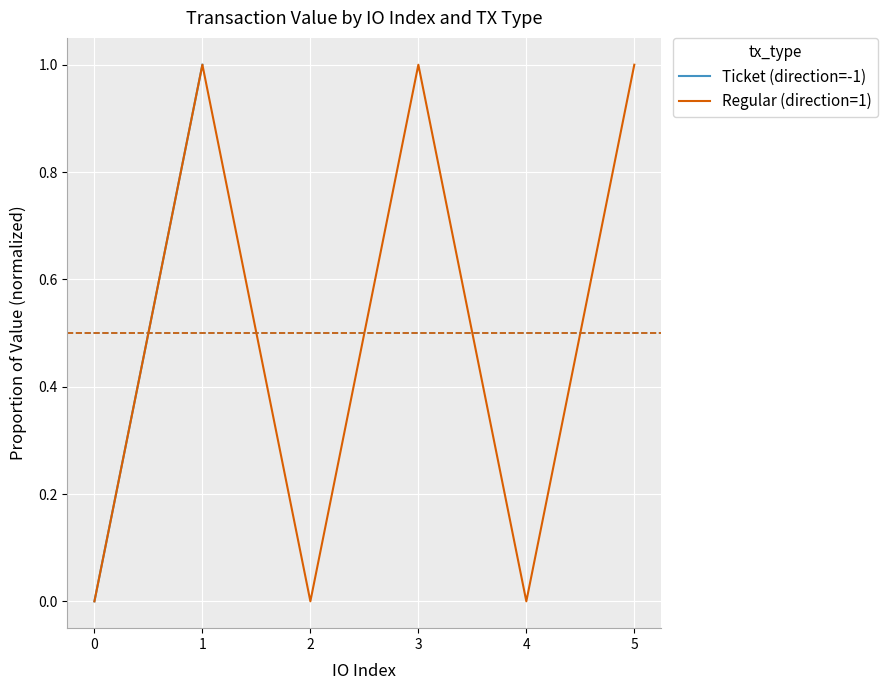

The value of Regular (direction=1) at 2 is 0.0. True or false?

True